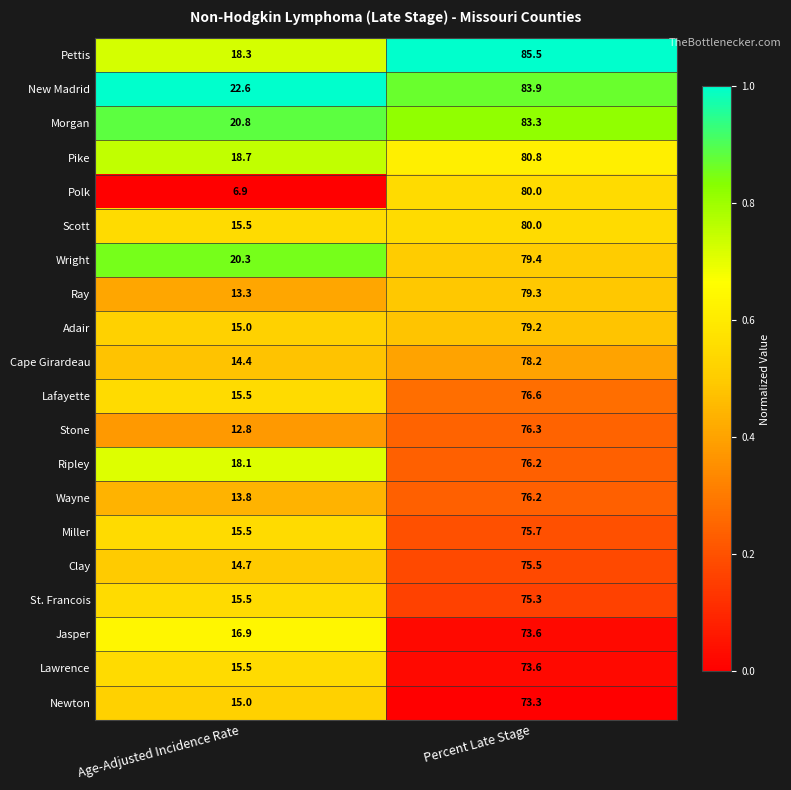

Which series changed the most between Age-Adjusted Incidence Rate and Percent Late Stage?

Polk